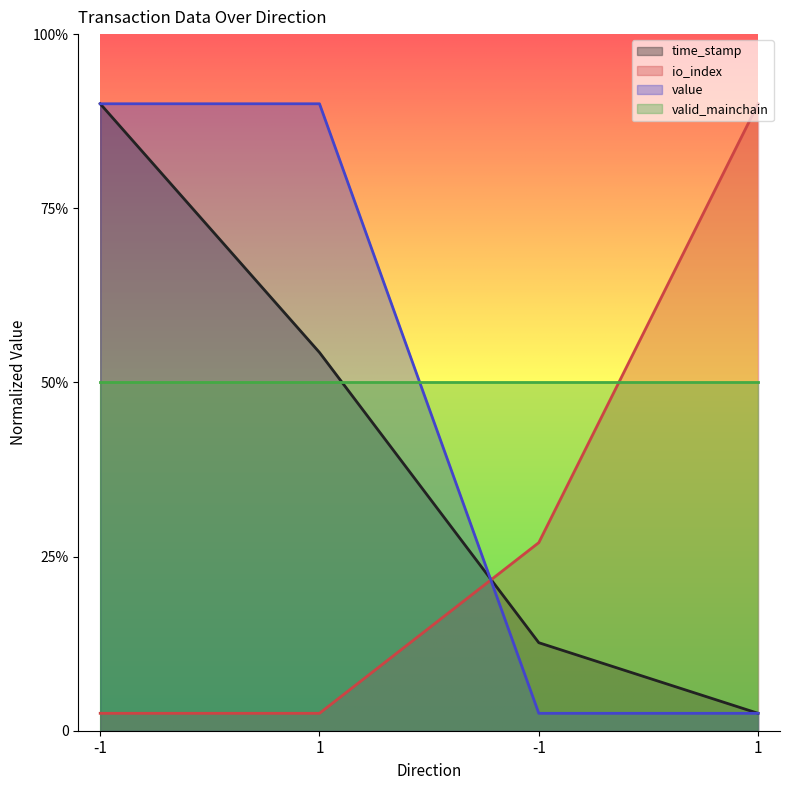

List the labels in order of time_stamp value, smallest first.

1, -1, 1, -1